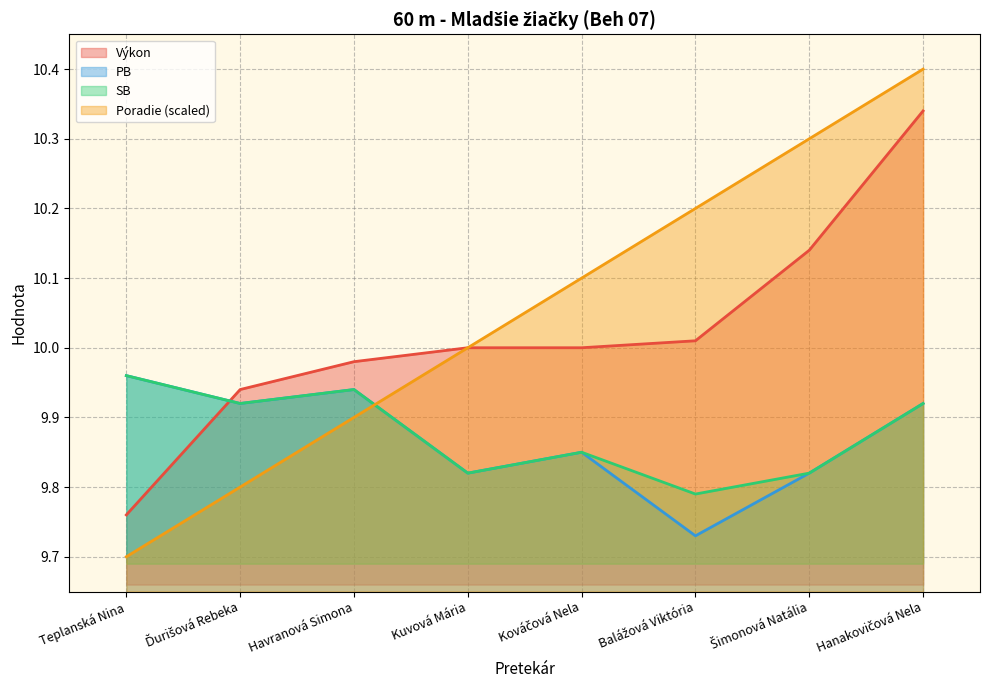

At which label is PB closest to 9?

Balážová Viktória